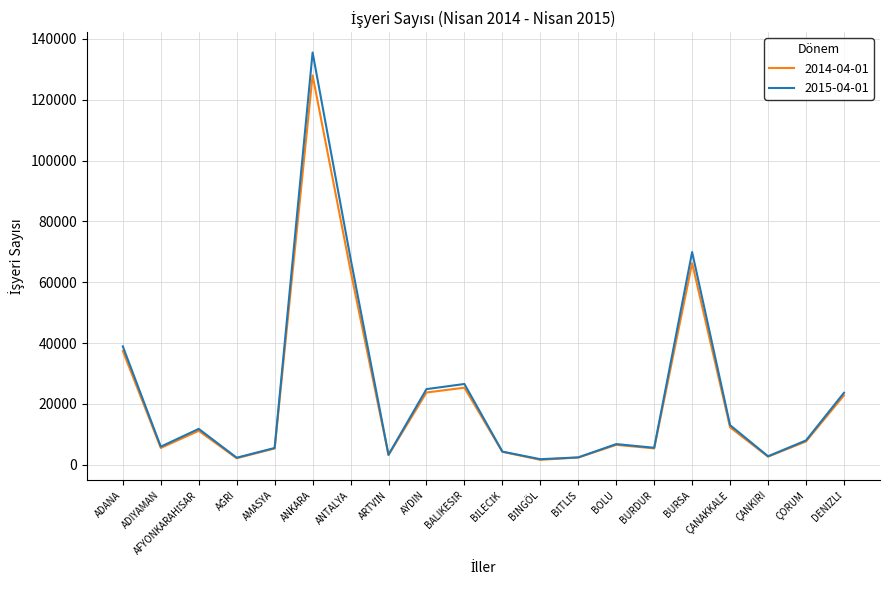

Rank the series by their maximum value, from lowest to highest.

2014-04-01, 2015-04-01